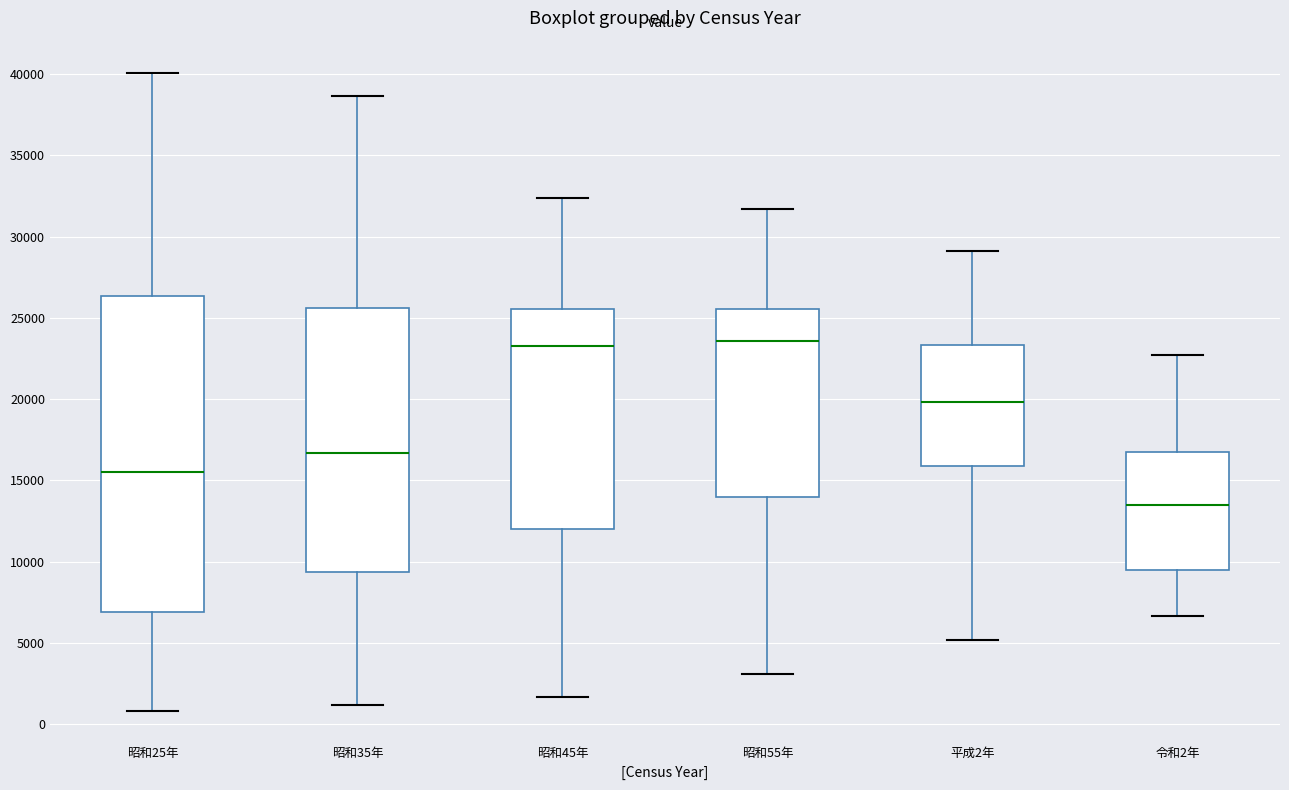

Which box is the tallest, from its lower edge to its upper edge?

昭和25年